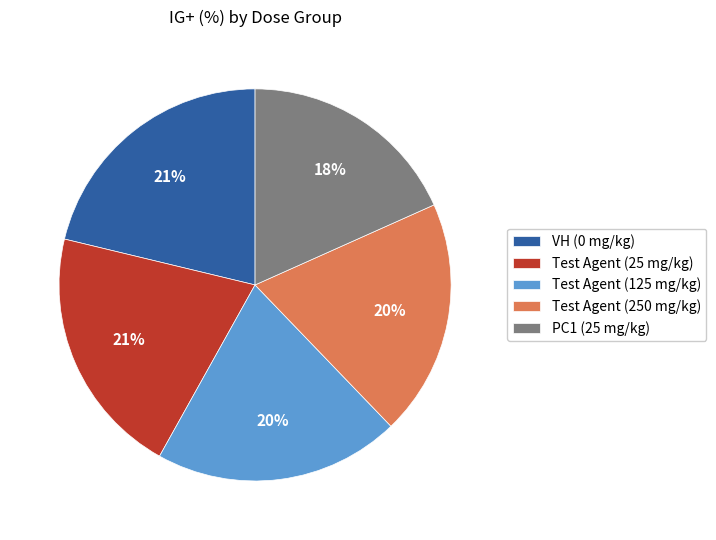

Do Test Agent (125 mg/kg) and PC1 (25 mg/kg) together represent more than half of the pie?

No